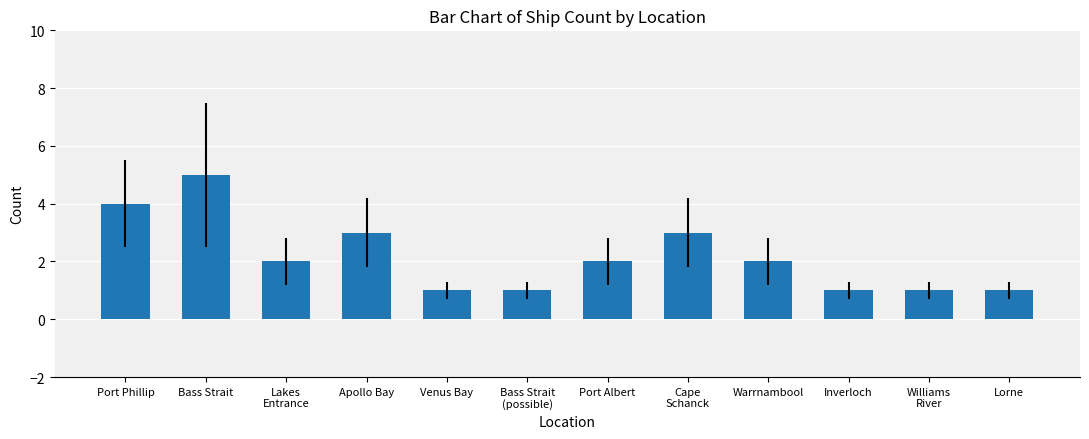

What is the label of the 3rd bar from the right?

Inverloch